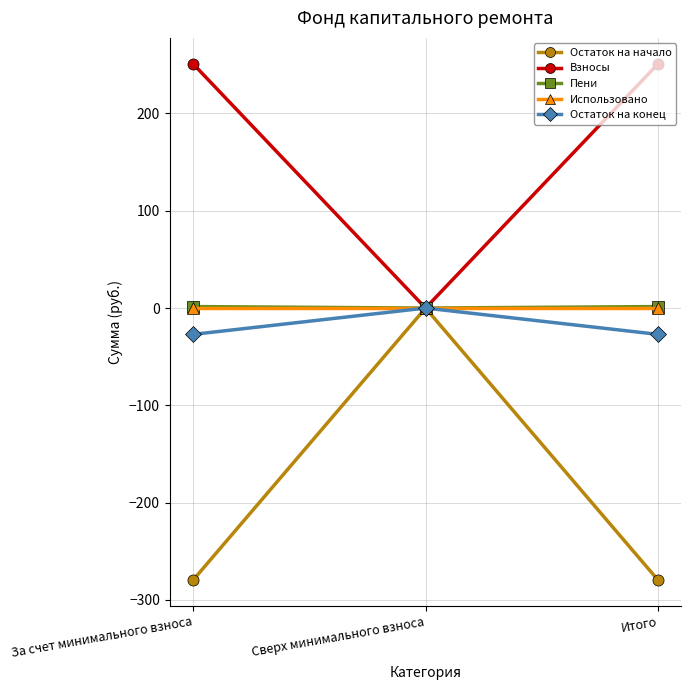

Which series has the largest total across all categories?

Взносы